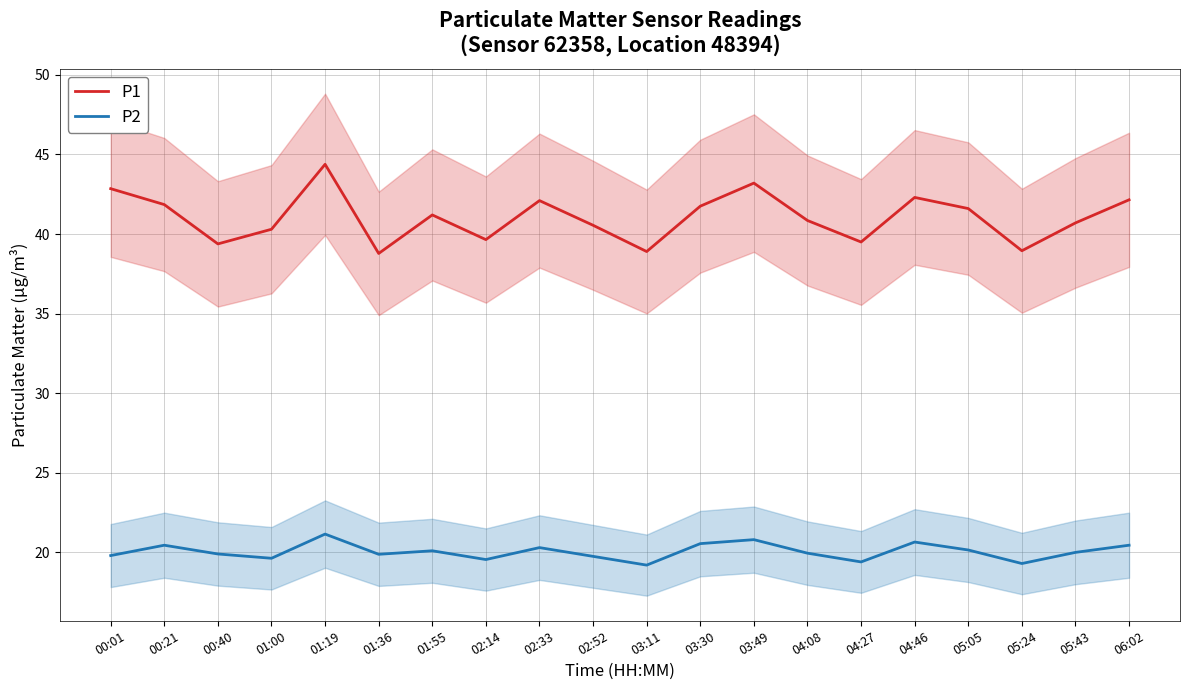

What are all the series names shown in the legend?

P1, P2